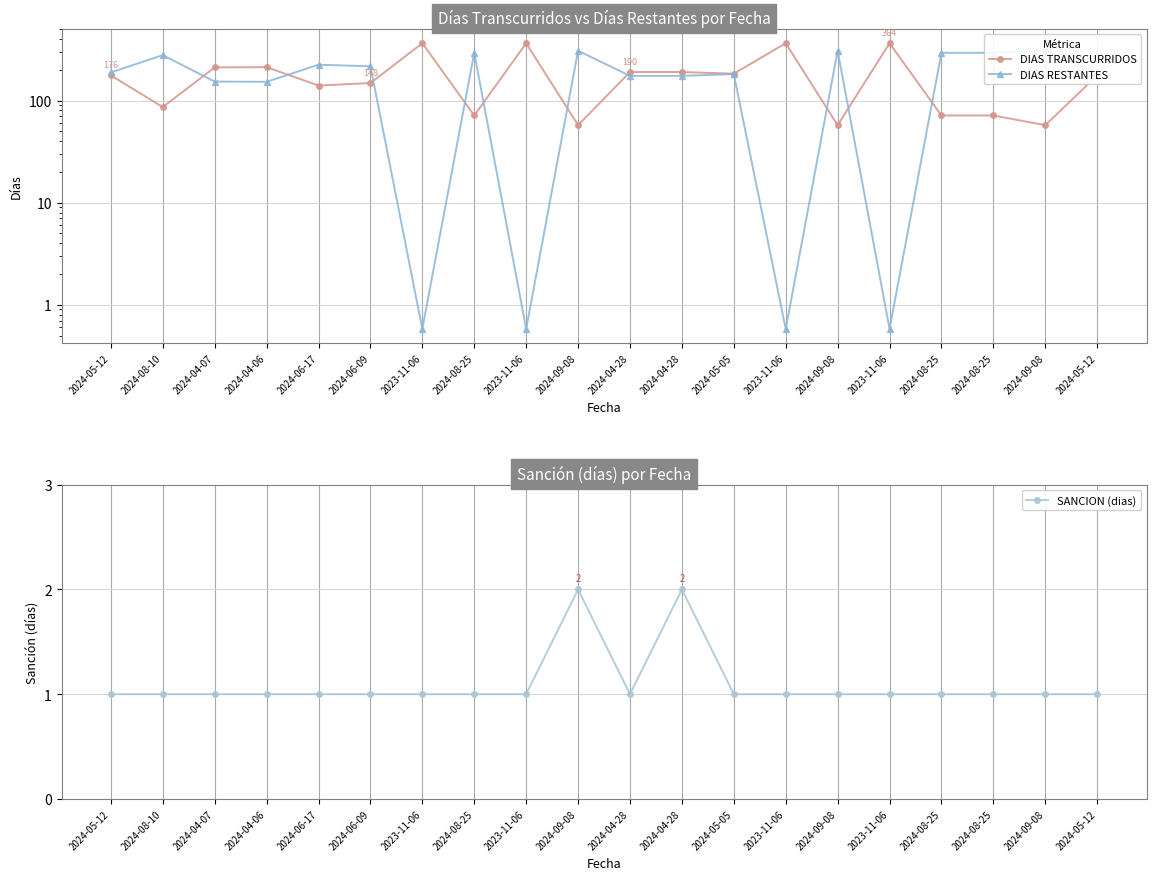

What is the difference between the DIAS TRANSCURRIDOS values at 2023-11-06 and 2024-08-25?

293.0